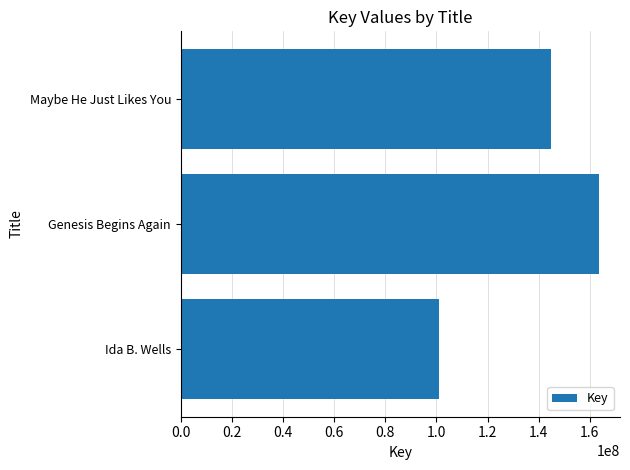

Is it true that the value at Genesis Begins Again is 58479268?

False